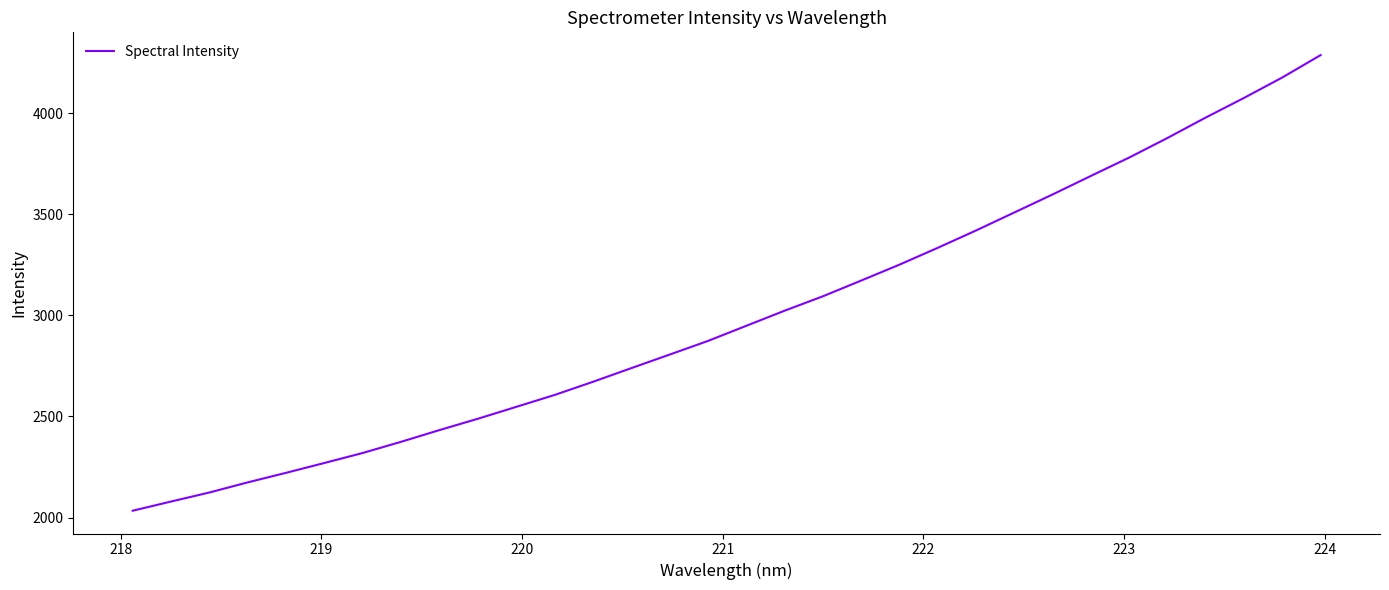

How many lines are shown in the chart?

1